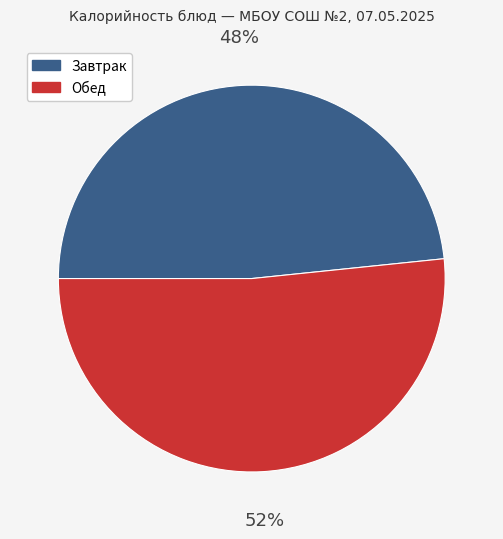

Combined, do Завтрак and Обед account for over 50%?

Yes